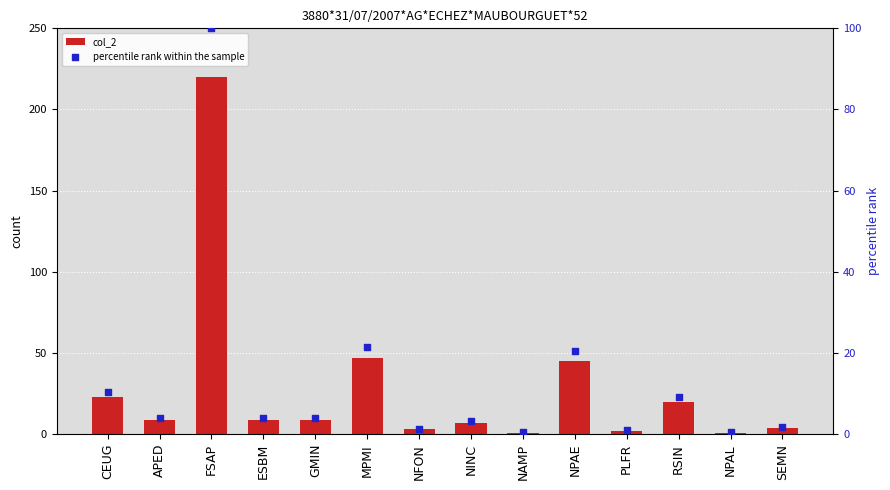

Is the value of col_2 at FSAP greater than the value of percentile rank within the sample at NPAL?

Yes